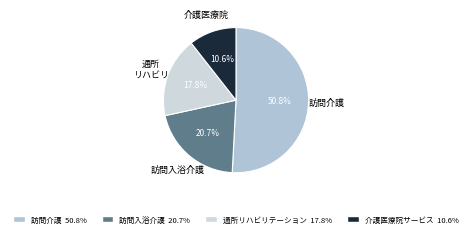

Rank the categories by value from highest to lowest.

訪問介護, 訪問入浴介護, 通所リハビリテーション, 介護医療院サービス